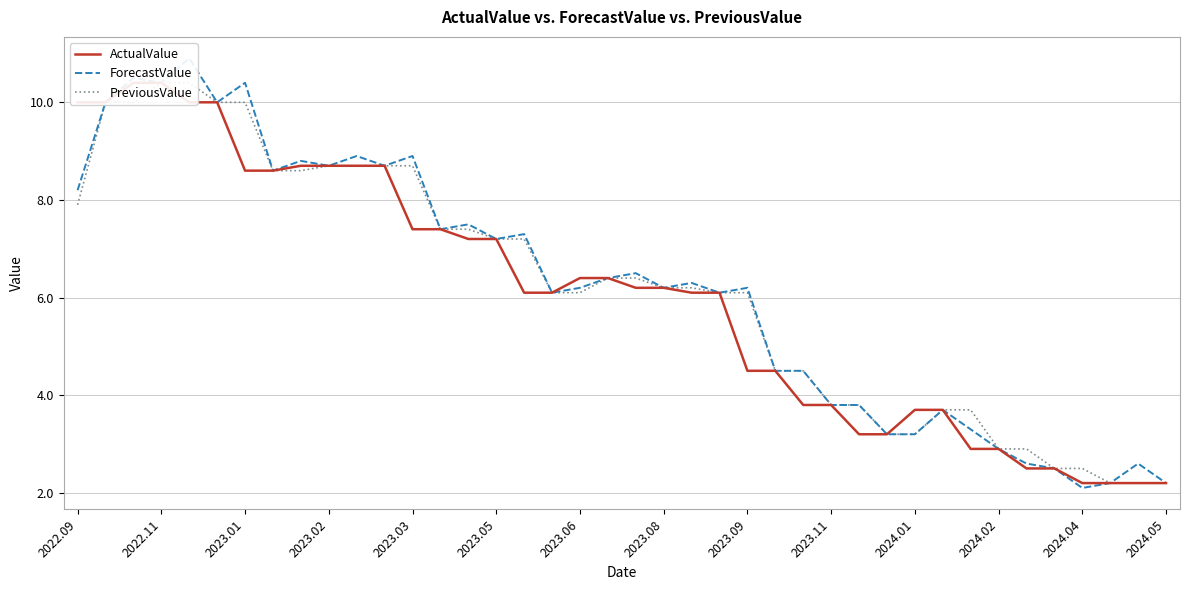

True or false: ForecastValue and ActualValue cross at least once.

False